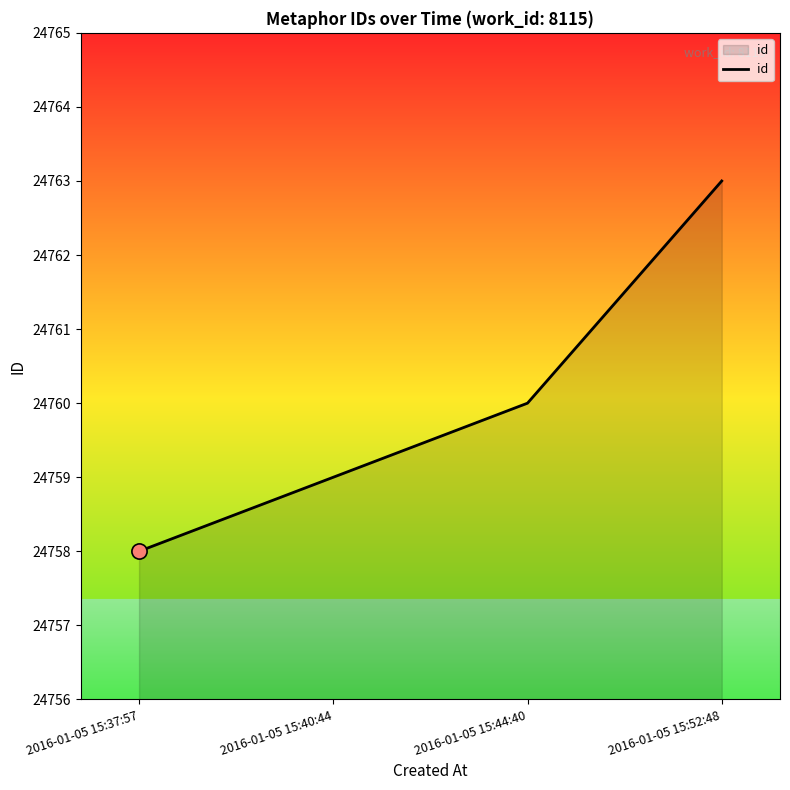

What is the ratio of the value at 2016-01-05 15:40:44 to the value at 2016-01-05 15:37:57?

1.0